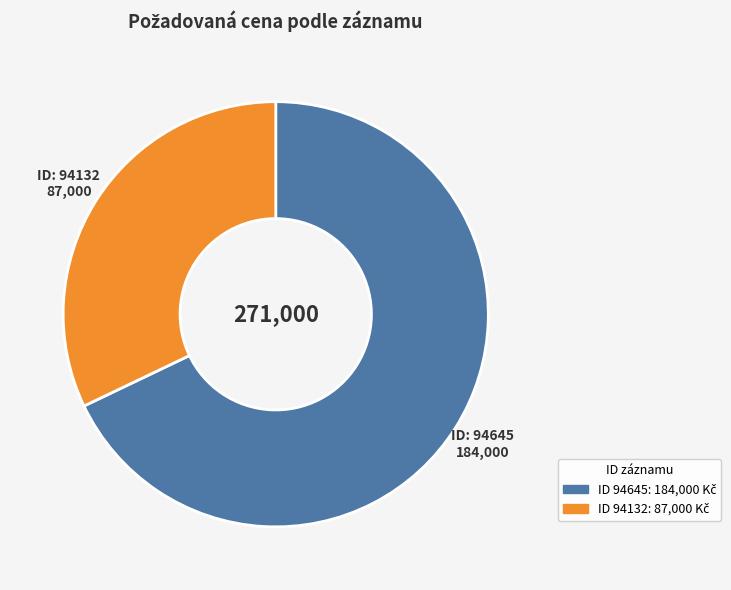

Which category accounts for the majority?

94645